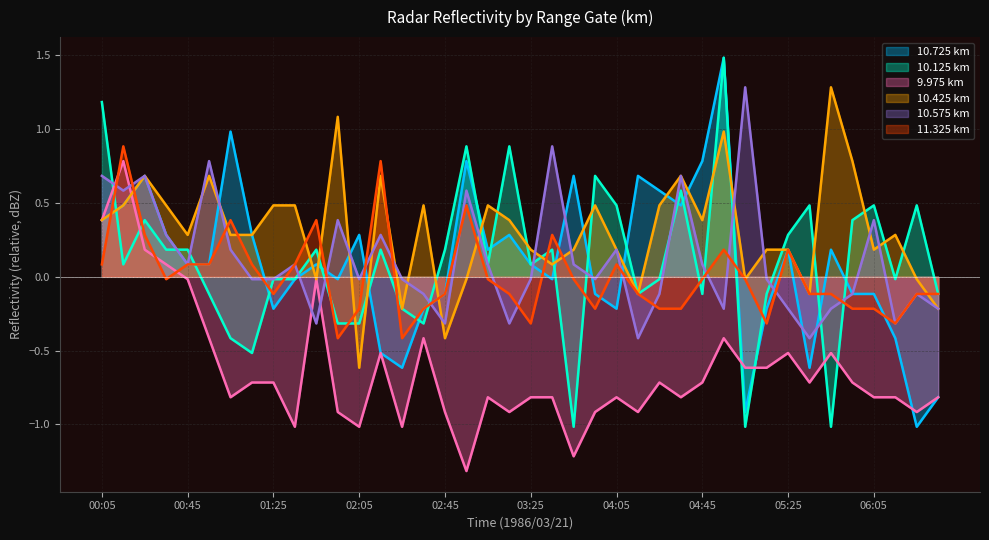

Rank the series by their maximum value, from lowest to highest.

9.975, 11.325, 10.425, 10.575, 10.725, 10.125